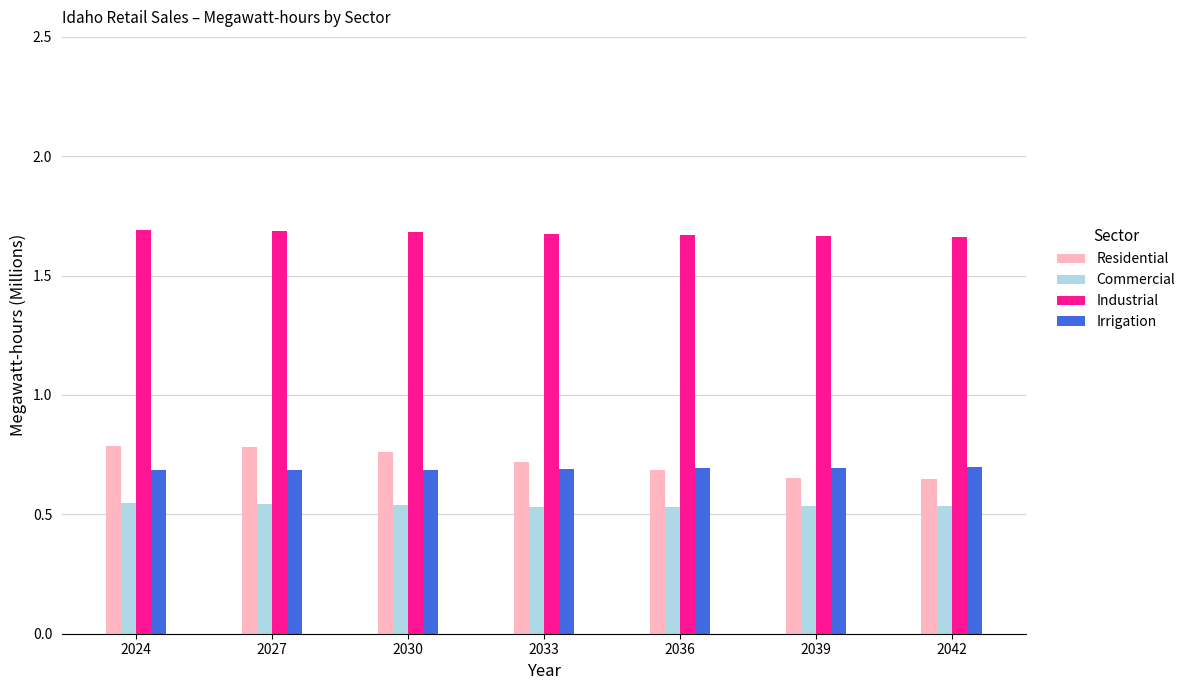

True or false: Industrial has a value of 2.3 at 2042.

False